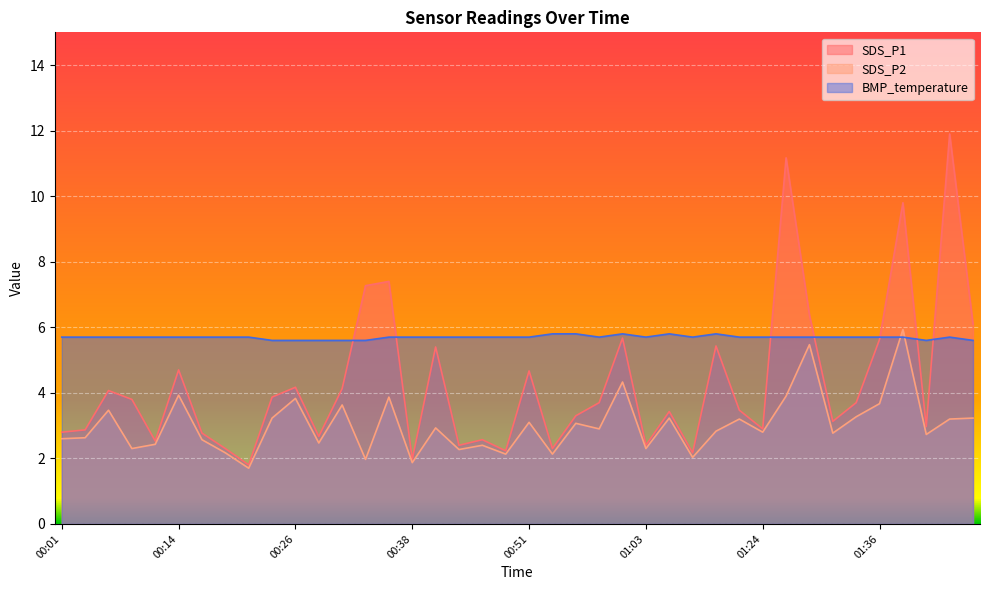

What is the label of the 9th point from the left?

00:21